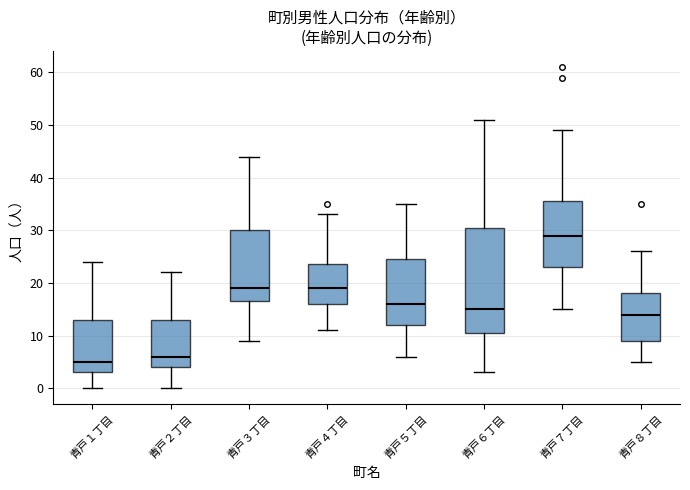

Where is the upper edge of the box for 青戸１丁目 on the y-axis? The values are not printed on the chart, so give them approximately, as read against the axis.

13